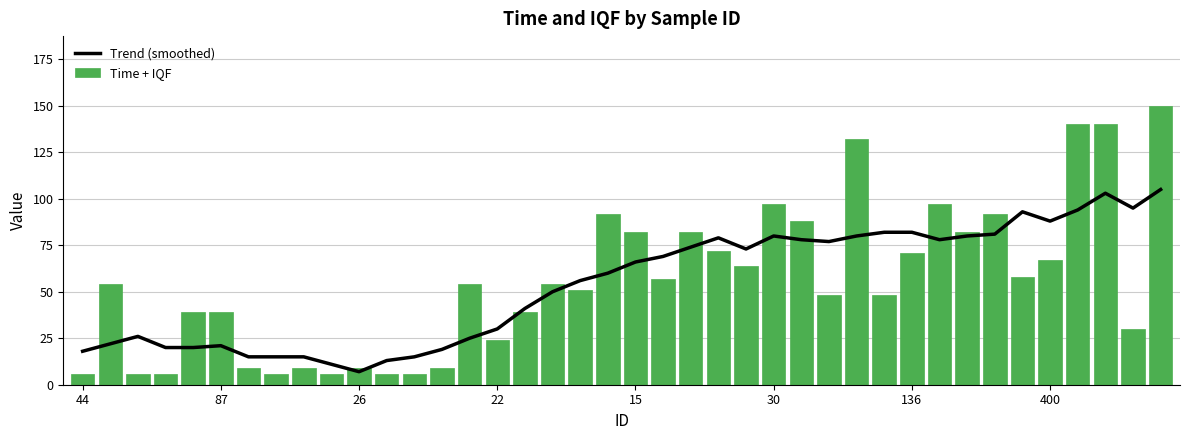

Which series changed the most between 28 and 38?

Time + IQF